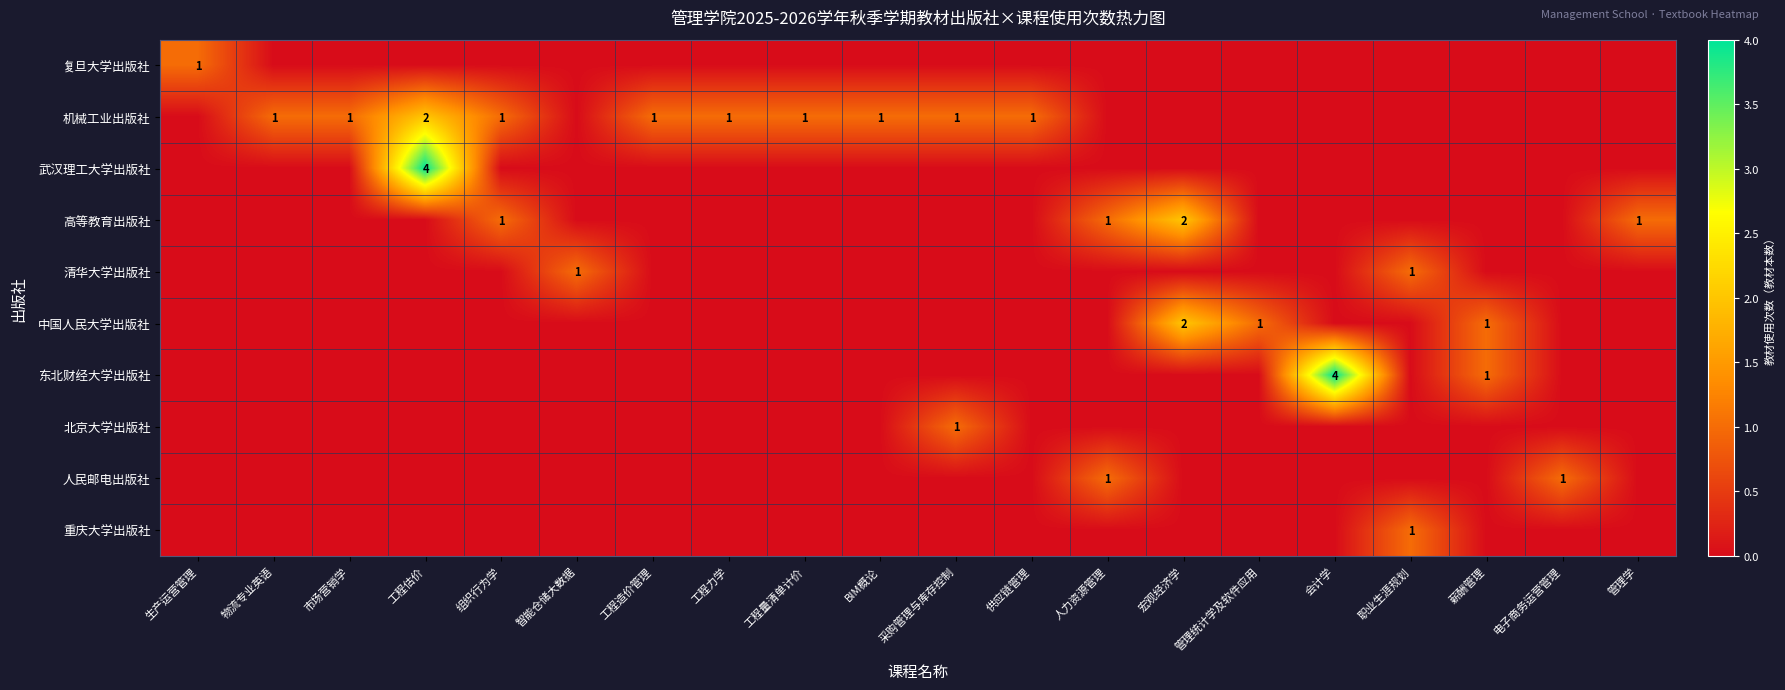

True or false: 机械工业出版社 has a value of 1 at 市场营销学.

True